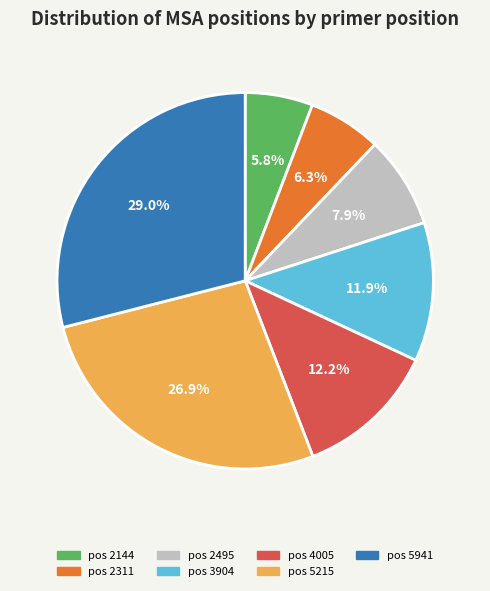

Combined, what portion of the pie is pos 5941 and pos 3904?

40.9%